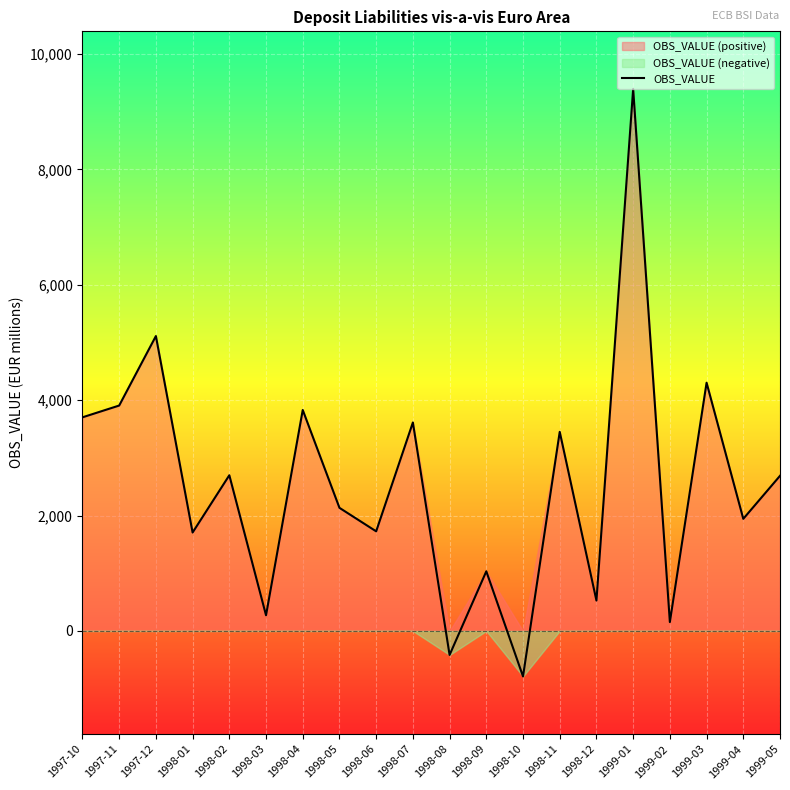

List the labels in order of value, smallest first.

1998-10, 1998-08, 1999-02, 1998-03, 1998-12, 1998-09, 1998-01, 1998-06, 1999-04, 1998-05, 1999-05, 1998-02, 1998-11, 1998-07, 1997-10, 1998-04, 1997-11, 1999-03, 1997-12, 1999-01